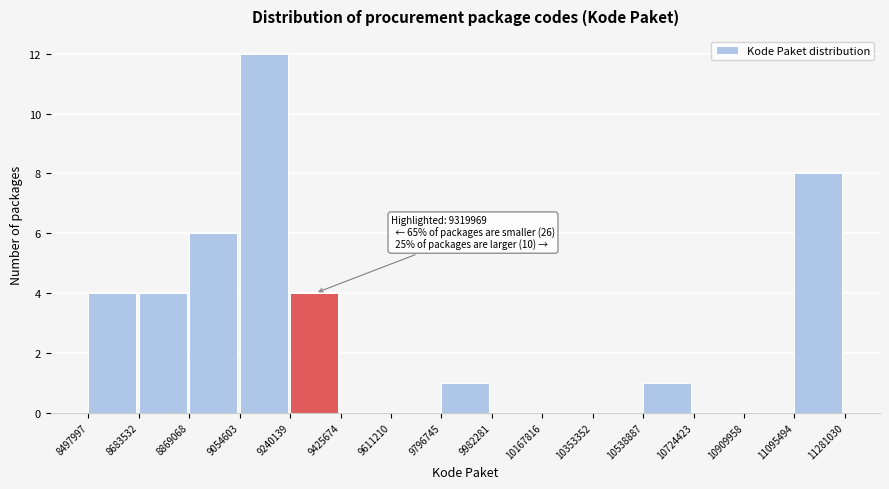

Over which range of the x-axis is the bar tallest?

9054603 to 9240139